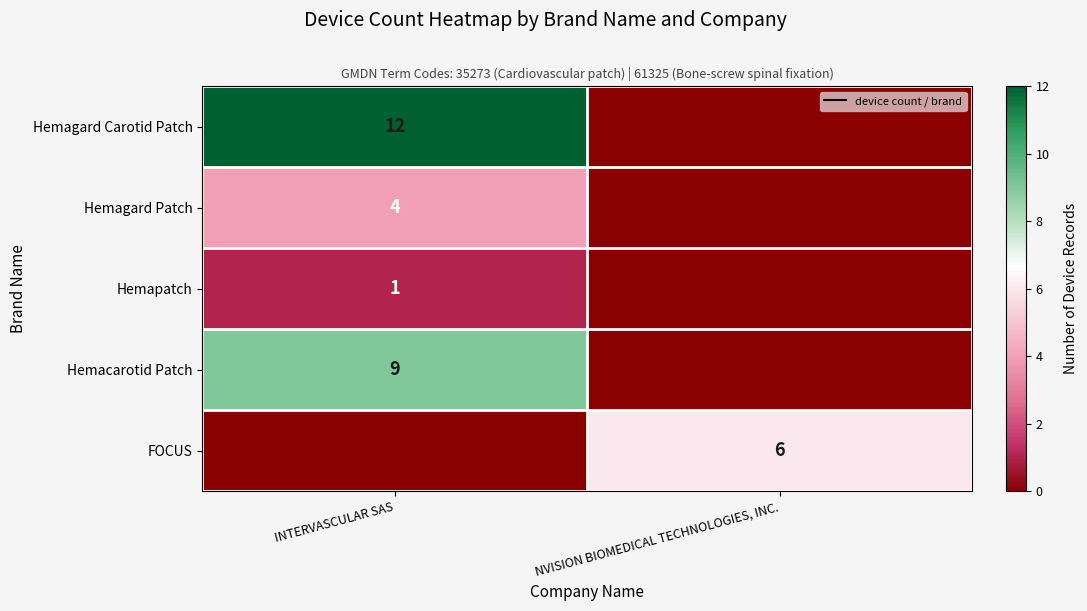

True or false: Hemapatch has a value of 2 at INTERVASCULAR SAS.

False